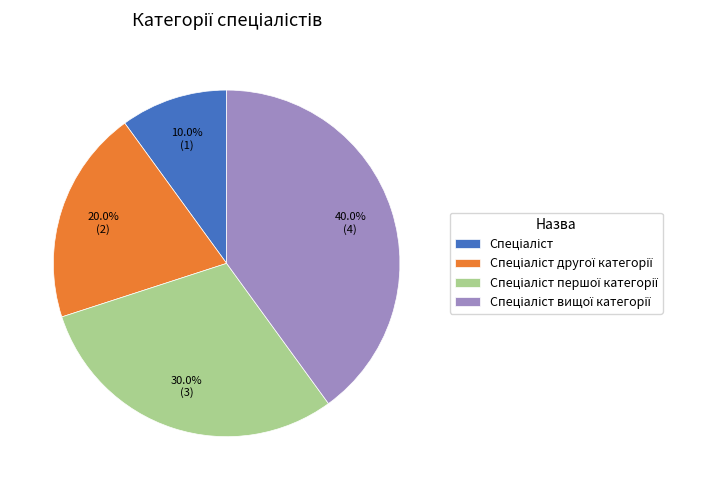

Count the number of slices in the pie.

4